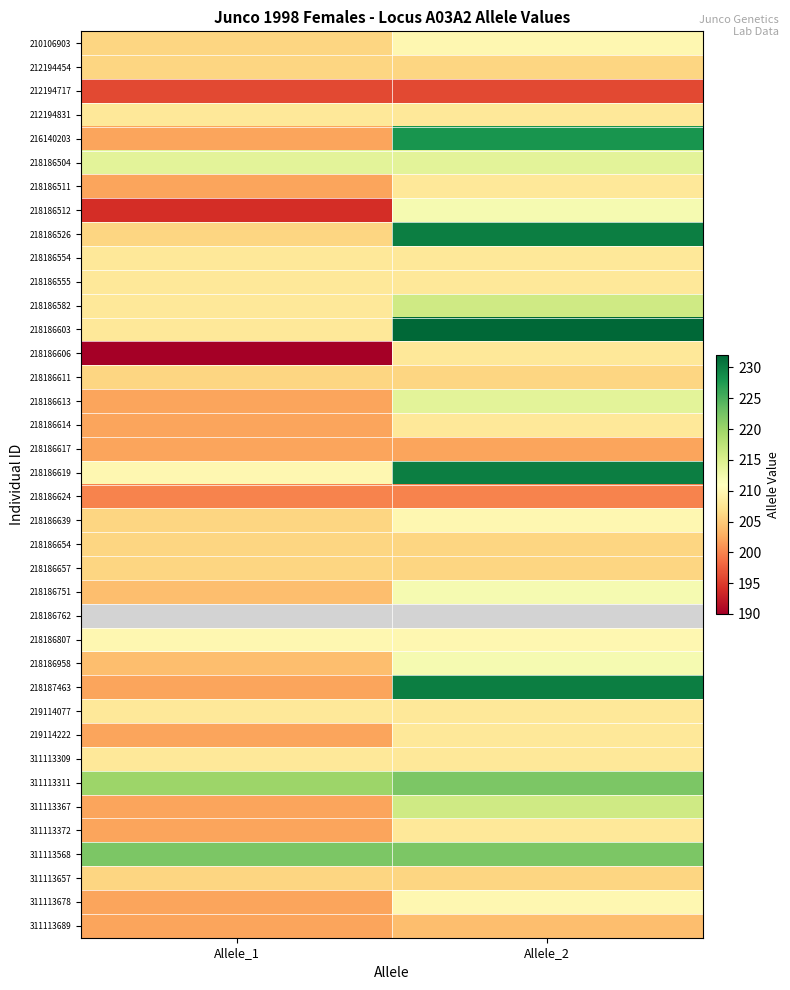

Between Allele_1 and Allele_2, which is larger?

Allele_2